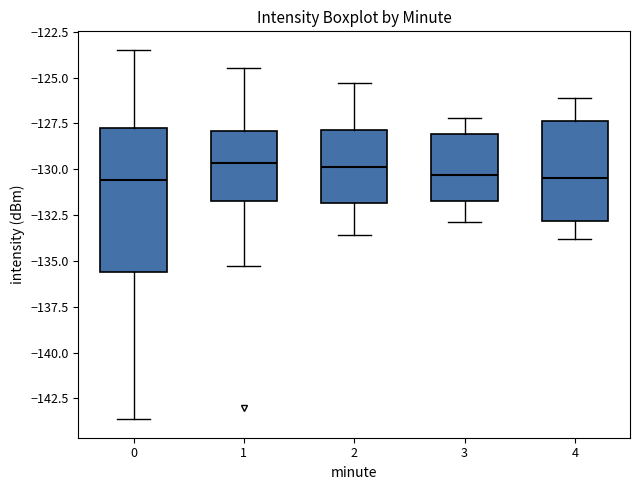

Where does the upper whisker of the box at x = 3 end on the y-axis? The values are not printed on the chart, so give them approximately, as read against the axis.

-127.0